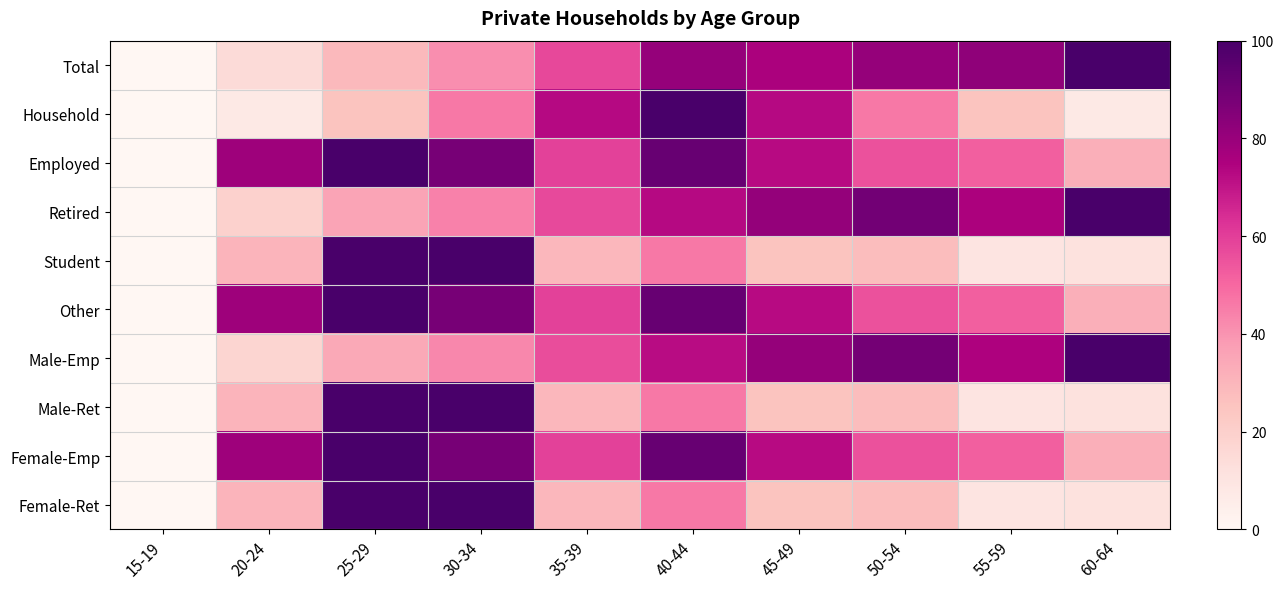

Rank the series by their maximum value, from lowest to highest.

Total, Household, Employed, Retired, Student, Other, Male-Emp, Male-Ret, Female-Emp, Female-Ret